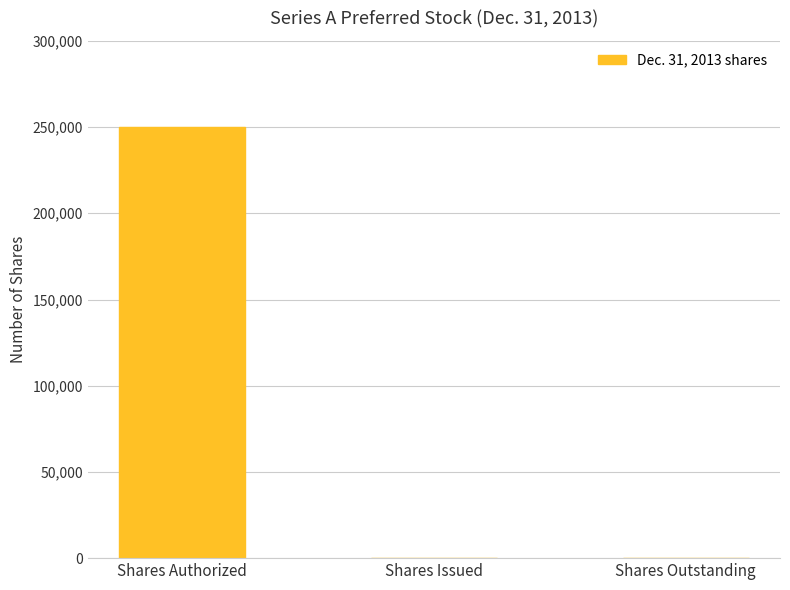

True or false: the data shows 0 at Shares Outstanding.

True